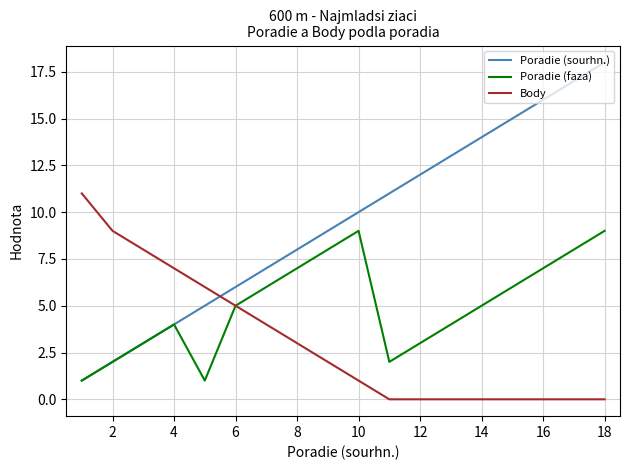

How many times do Poradie (sourhn.) and Body cross each other?

1